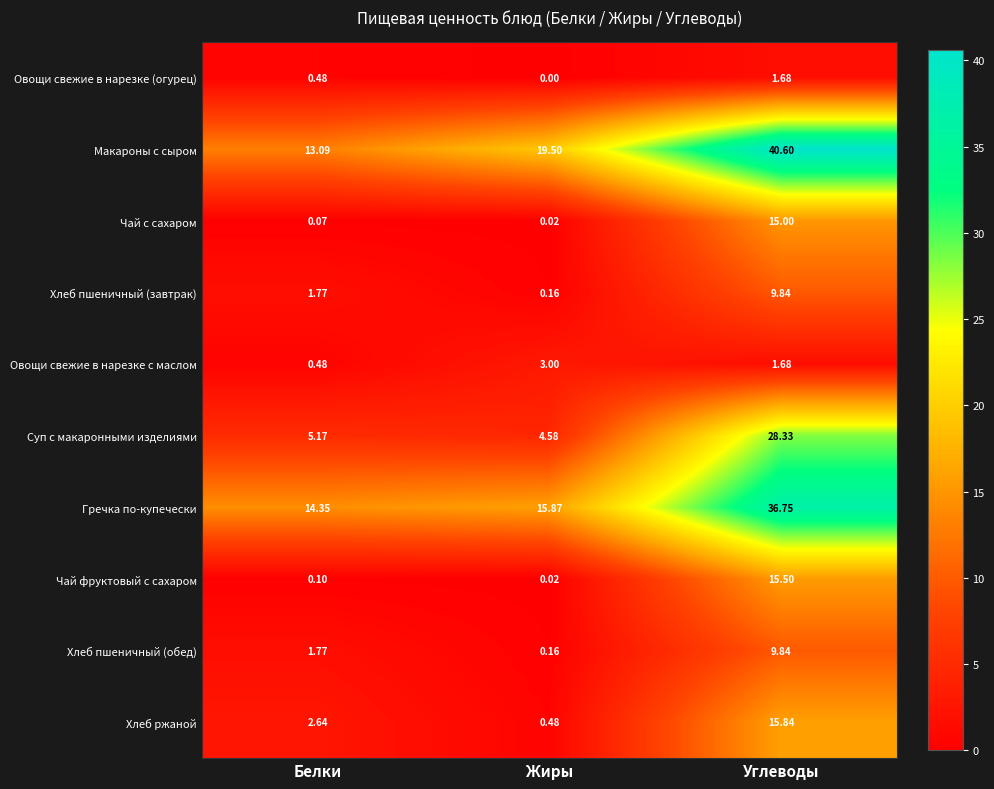

At which category is the sum across all series the highest?

Углеводы